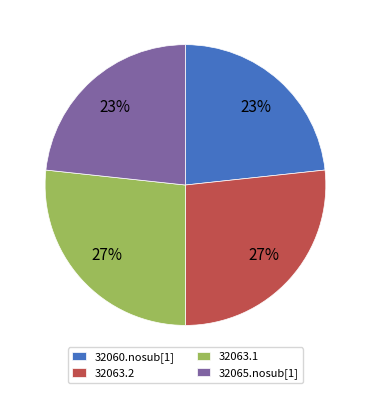

Is the sum of 32063.1 and 32063.2 greater than half?

Yes